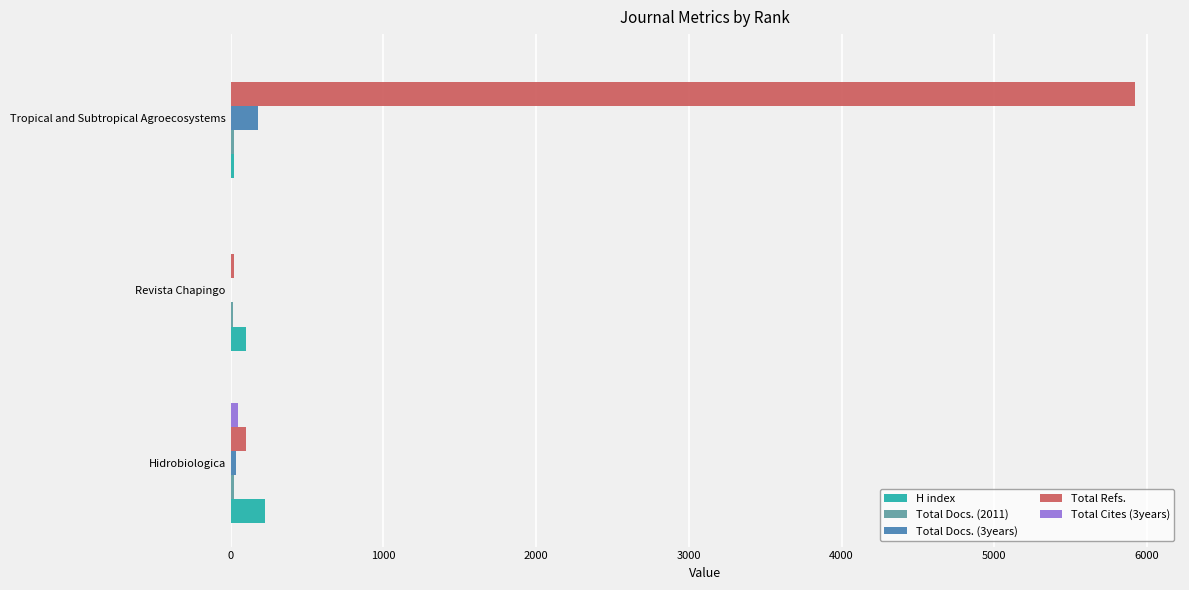

Which series has the largest total across all categories?

Total Refs.